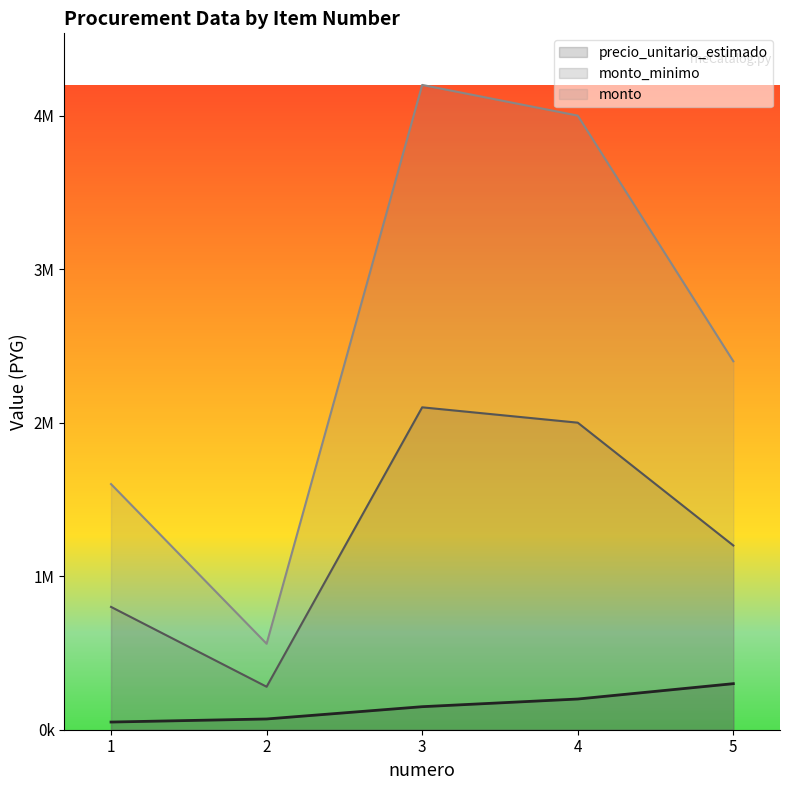

What is the difference between the highest and lowest values at 3?

4050000